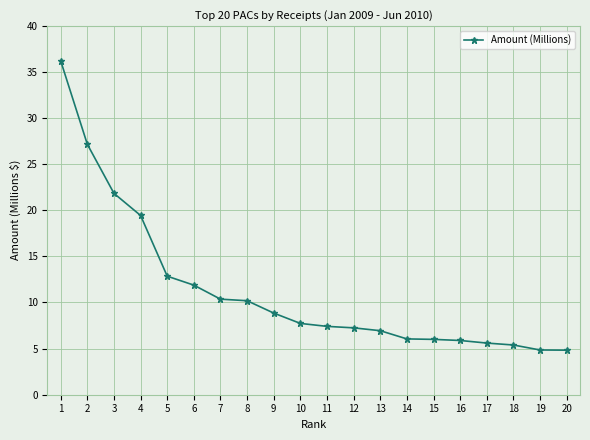

What is the maximum value shown in the chart?

36.2